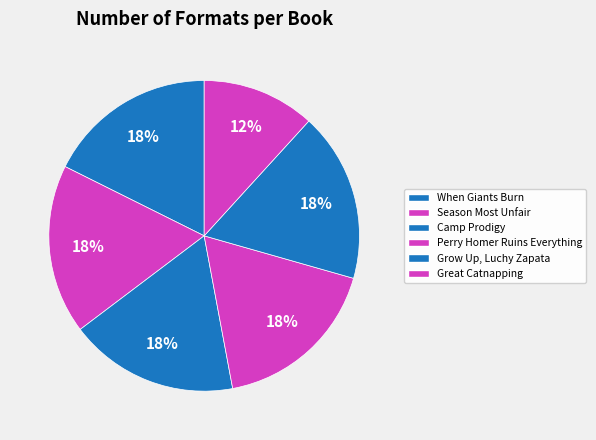

To the nearest percent, what is the difference between the largest and smallest slice percentages?

6%